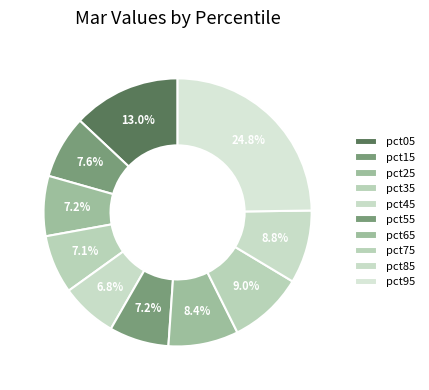

Which slice is the largest?

pct95